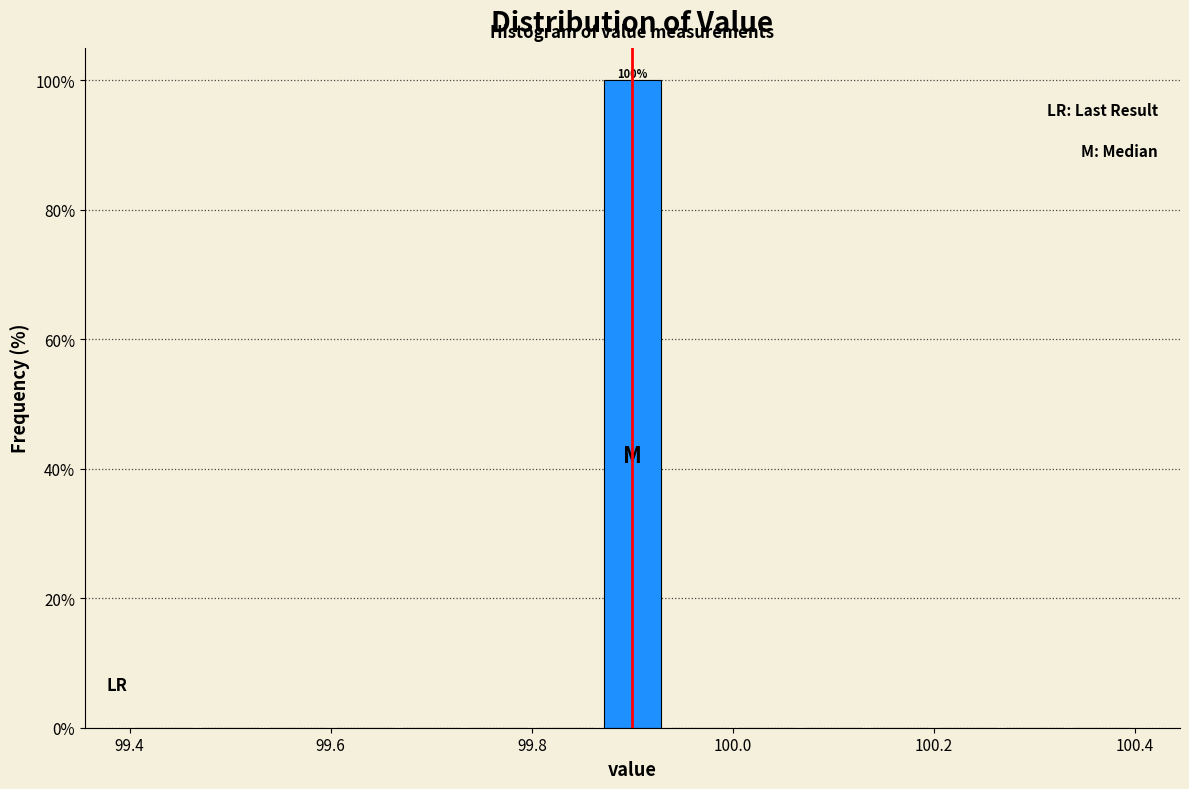

Read against the x-axis, roughly where is the centre of the tallest bar?

99.90